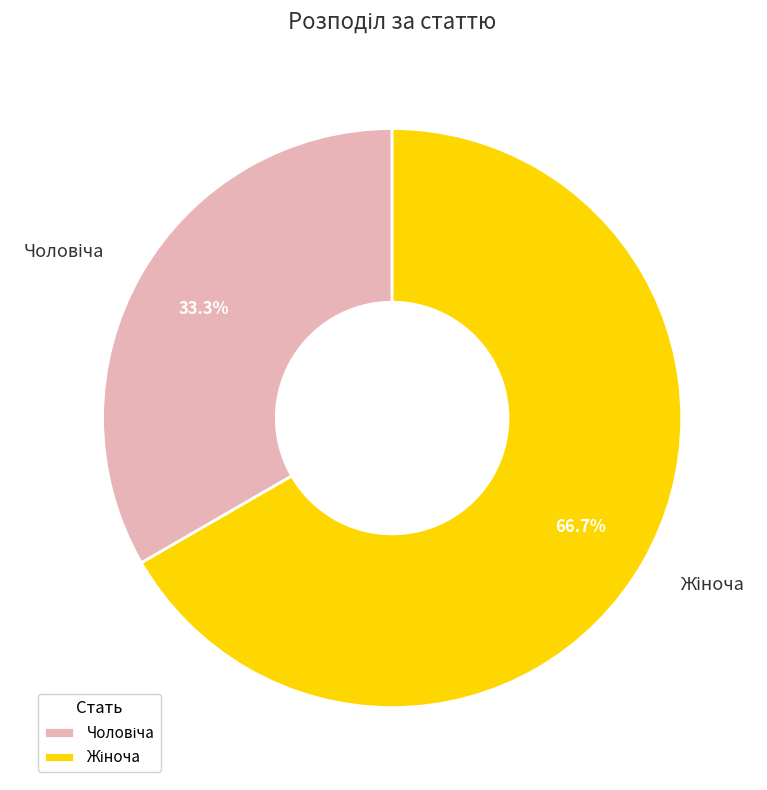

Is there a majority slice in this chart?

Yes